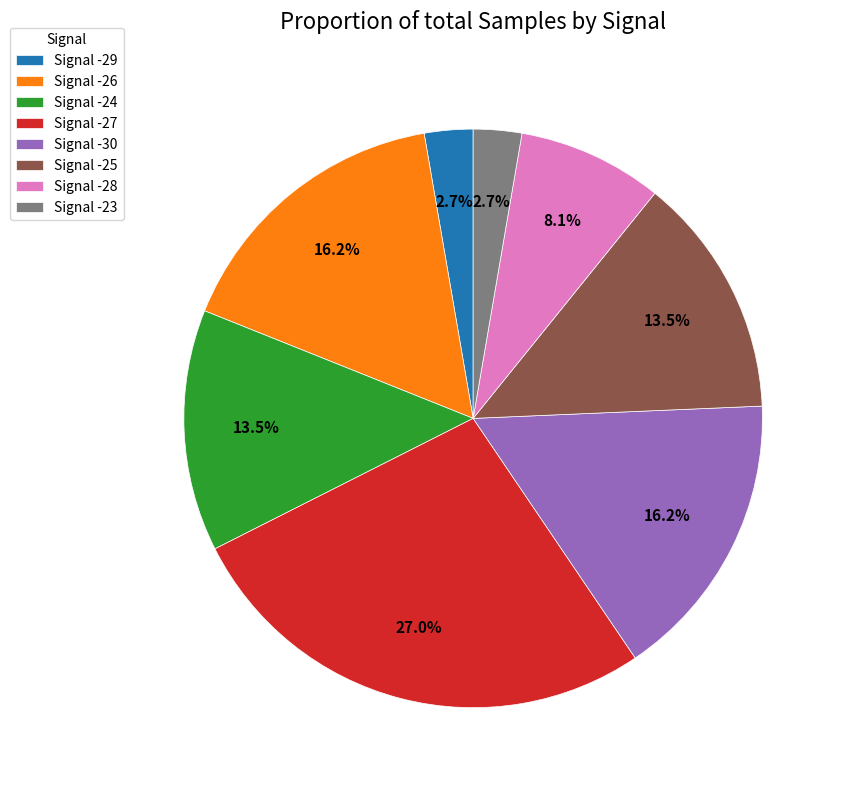

What is the total percentage of Signal -27 and Signal -23?

29.7%